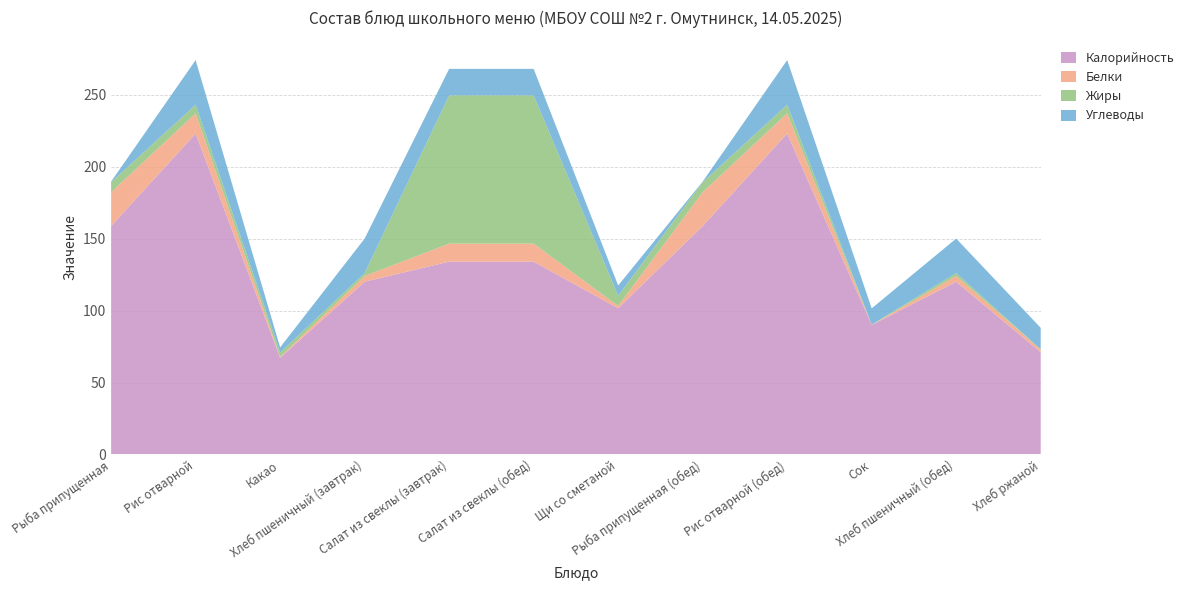

Reading right to left, transcribe all the data shown in this chart.

Калорийность: Хлеб ржаной=71.0	Хлеб пшеничный (обед)=120.0	Сок=90.0	Рис отварной (обед)=223.0	Рыба припущенная (обед)=158.7	Щи со сметаной=101.6	Салат из свеклы (обед)=134.0	Салат из свеклы (завтрак)=134.0	Хлеб пшеничный (завтрак)=120.0	Какао=67.2	Рис отварной=223.0	Рыба припущенная=158.7
Белки: Хлеб ржаной=2.0	Хлеб пшеничный (обед)=4.0	Сок=0.1	Рис отварной (обед)=14.0	Рыба припущенная (обед)=23.5	Щи со сметаной=1.6	Салат из свеклы (обед)=12.5	Салат из свеклы (завтрак)=12.5	Хлеб пшеничный (завтрак)=4.0	Какао=0.6	Рис отварной=14.0	Рыба припущенная=23.5
Жиры: Хлеб ржаной=0.0	Хлеб пшеничный (обед)=2.0	Сок=0.1	Рис отварной (обед)=6.0	Рыба припущенная (обед)=7.0	Щи со сметаной=7.0	Салат из свеклы (обед)=103.0	Салат из свеклы (завтрак)=103.0	Хлеб пшеничный (завтрак)=2.0	Какао=3.0	Рис отварной=6.0	Рыба припущенная=7.0
Углеводы: Хлеб ржаной=15.0	Хлеб пшеничный (обед)=24.0	Сок=11.3	Рис отварной (обед)=31.0	Рыба припущенная (обед)=0.4	Щи со сметаной=7.2	Салат из свеклы (обед)=18.4	Салат из свеклы (завтрак)=18.4	Хлеб пшеничный (завтрак)=24.0	Какао=3.6	Рис отварной=31.0	Рыба припущенная=0.4